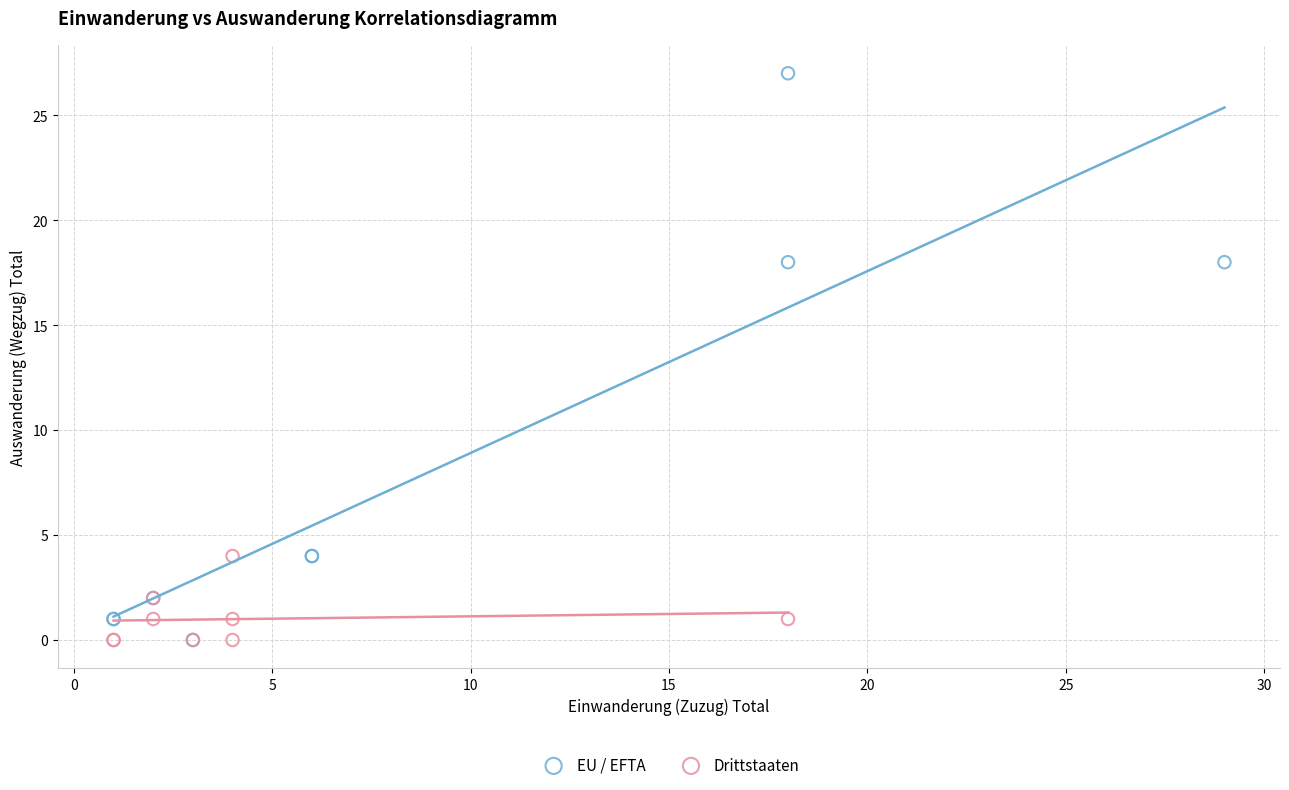

Which series reaches the maximum Y coordinate?

EU / EFTA